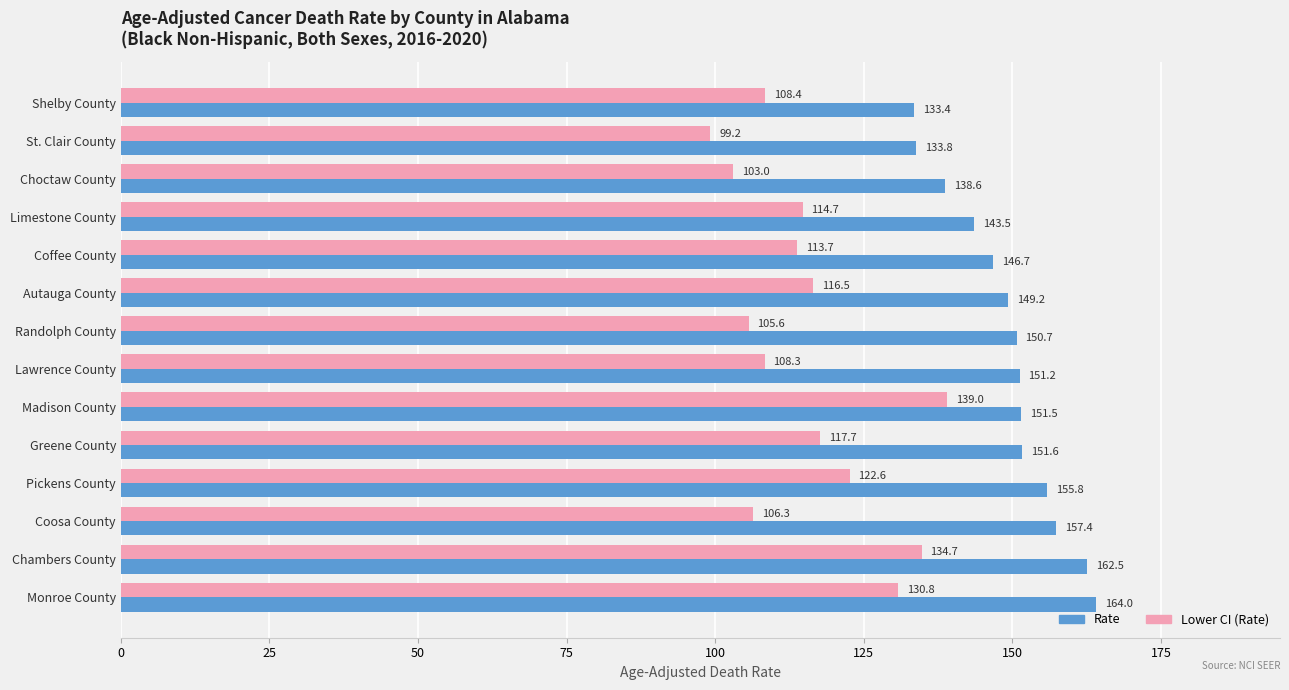

Which series has the largest range (max minus min)?

Lower CI (Rate)